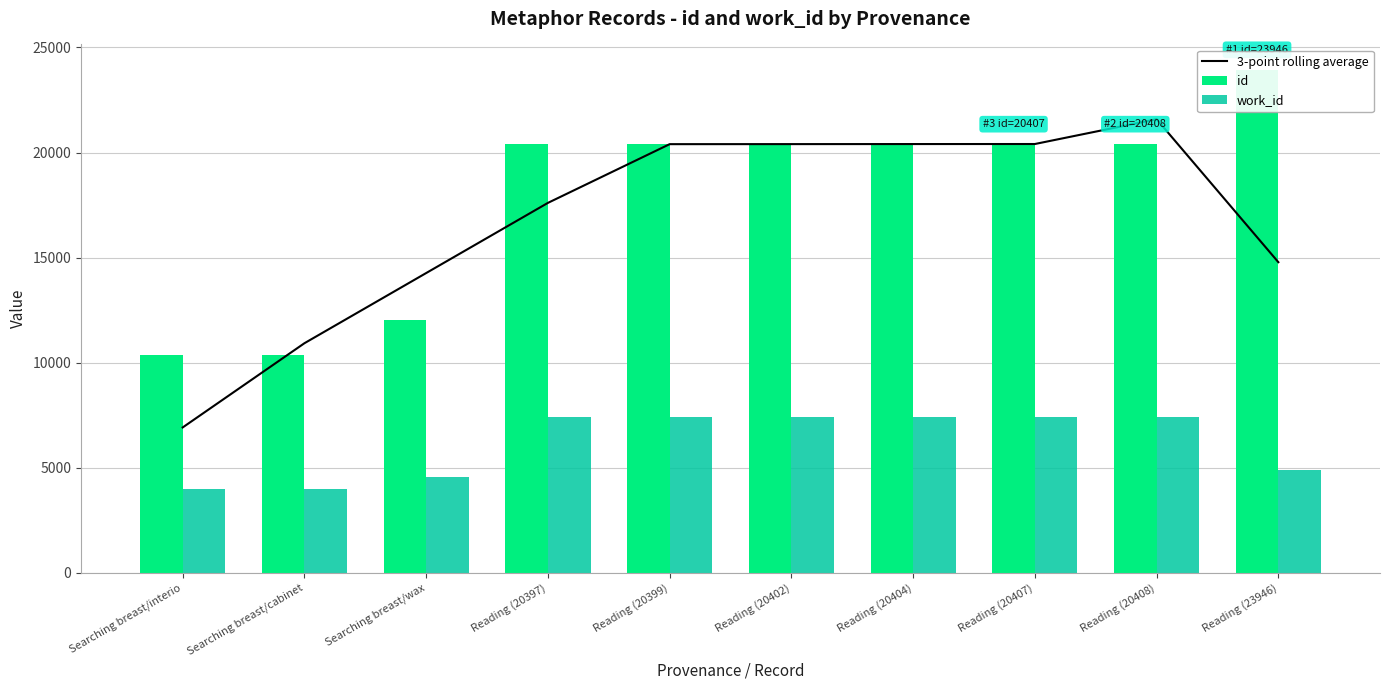

What is the approximate value of 3-point rolling average at Reading (20399)?

20399.3